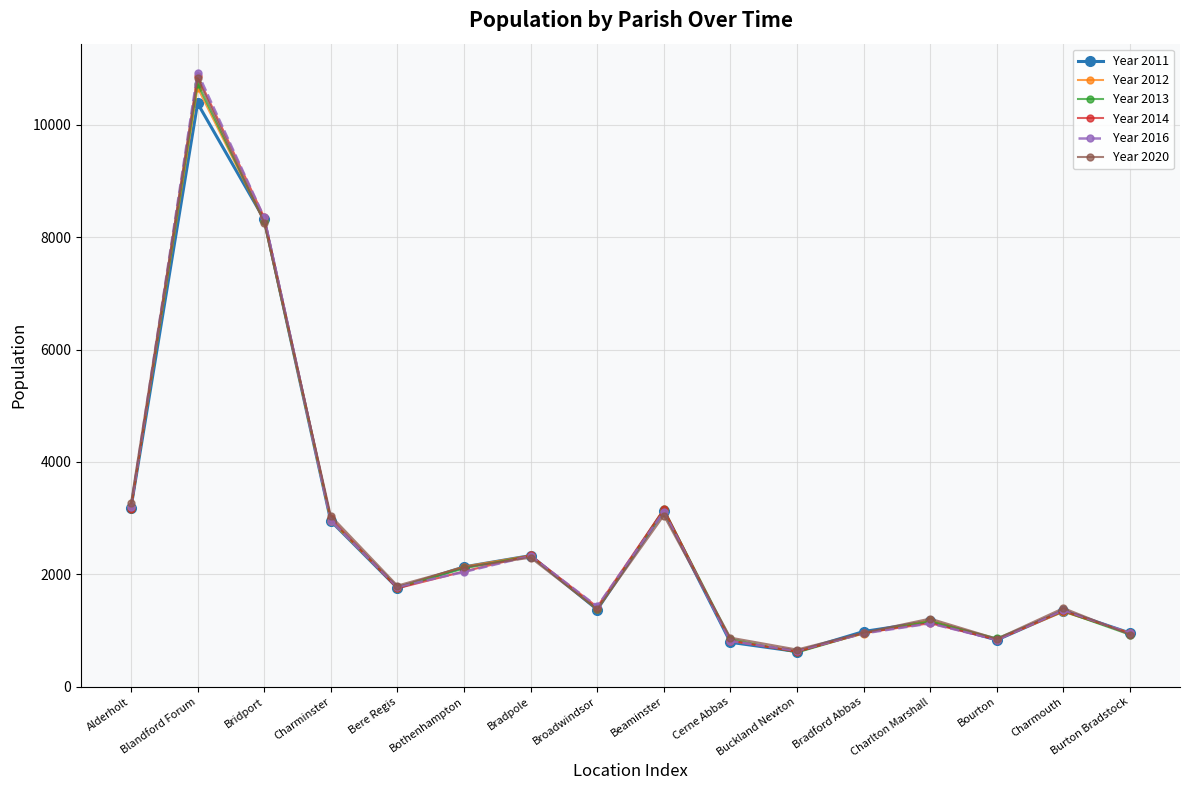

At which category does Year 2012 reach its first local peak?

Blandford Forum